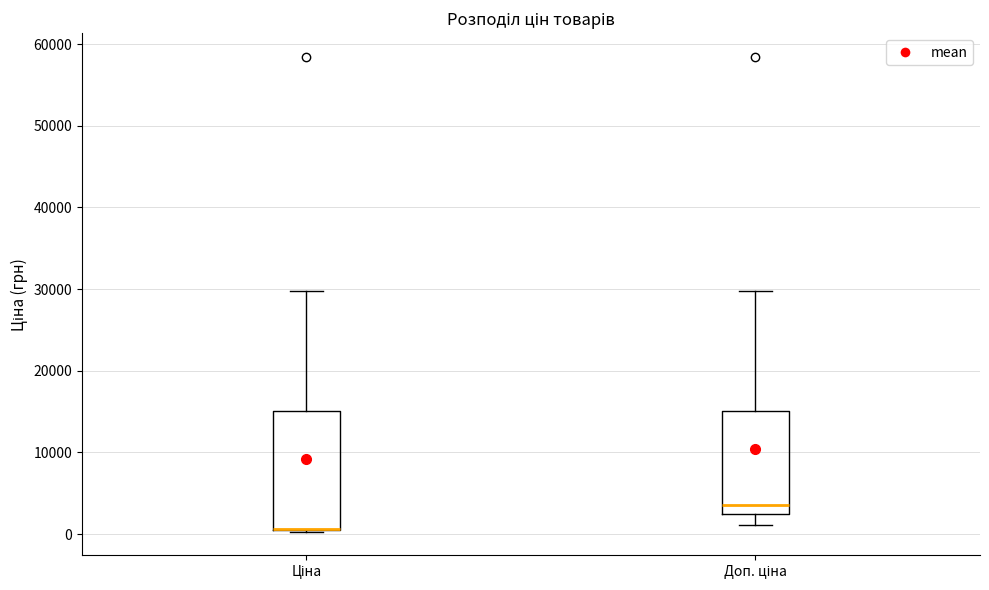

Reading left to right, read every box against the y-axis: the position of its median line, the range the box covers, and the ends of its whiskers. The values are not printed on the chart, so give them approximately, as read against the axis.

Ціна: median 1000 (drawn on the box's lower edge), box 0 to 15000, whiskers 0 to 30000
Доп. ціна: median 4000, box 2000 to 15000, whiskers 1000 to 30000